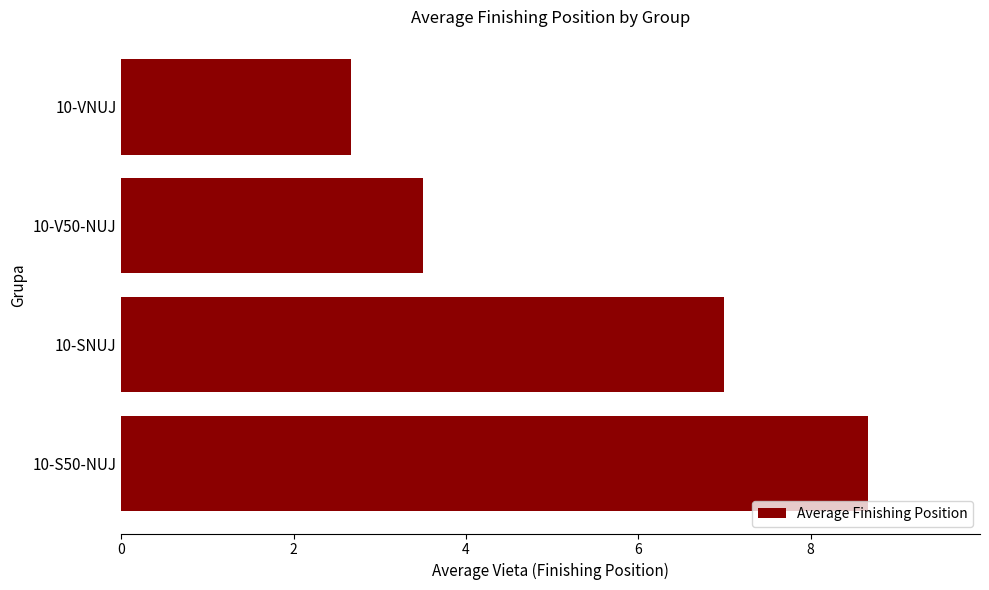

What is the change in value from 10-SNUJ to 10-S50-NUJ?

+1.7